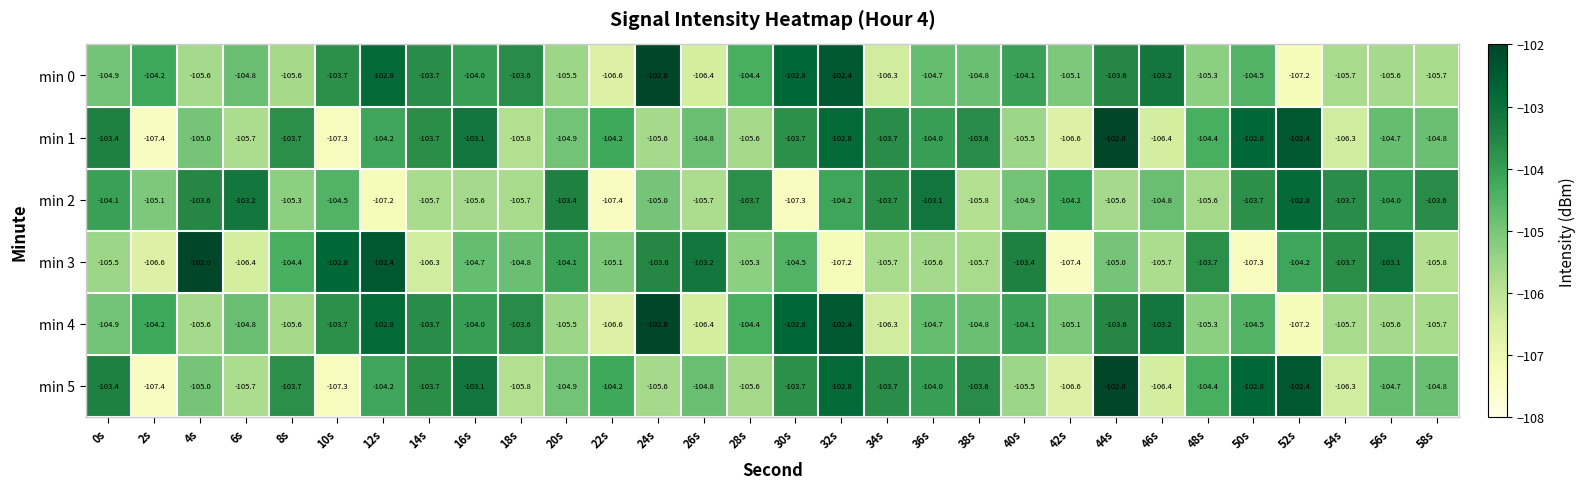

What is the average value of the min 1 series?

-104.6